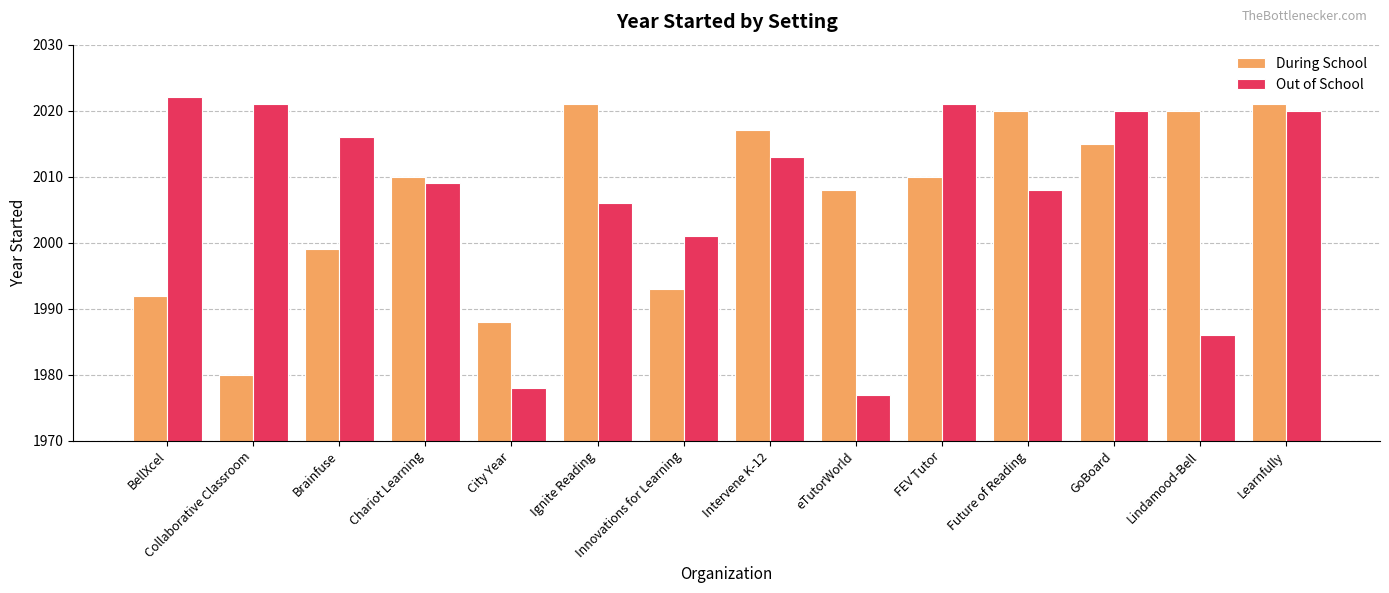

What is the sum of all Out of School values?

28098